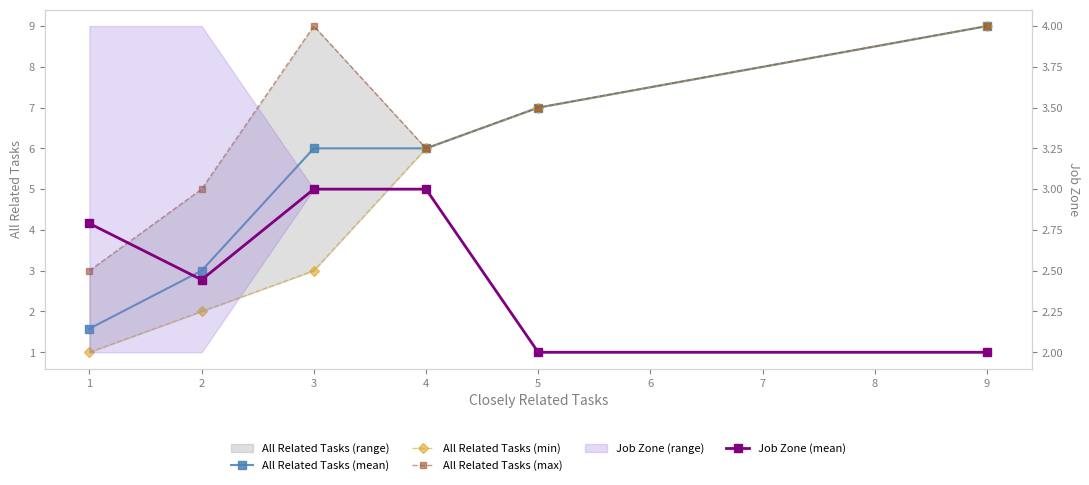

Is the value of Job Zone (mean) at 3 greater than the value of All Related Tasks (min) at 1?

Yes